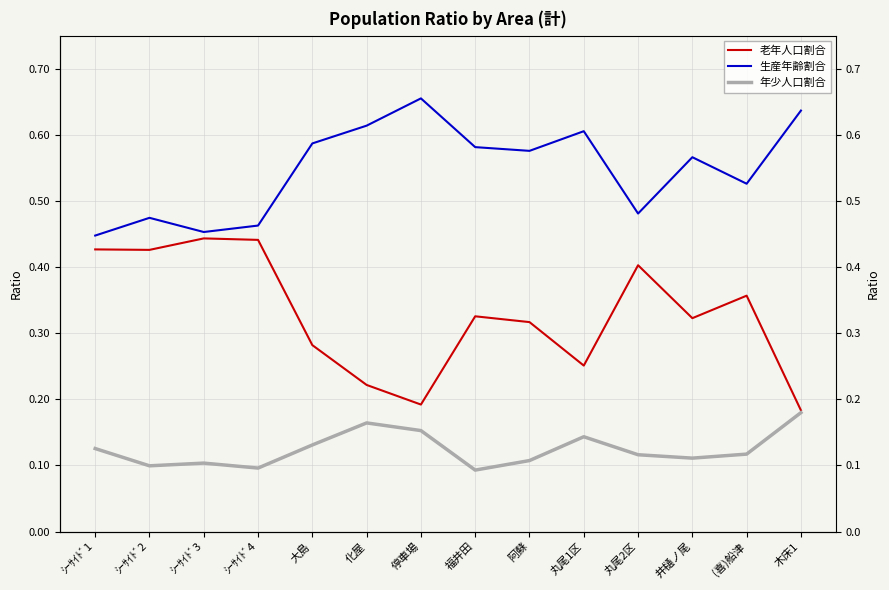

What is the difference between the highest and lowest values at ｼｰｻｲﾄﾞ1?

0.3